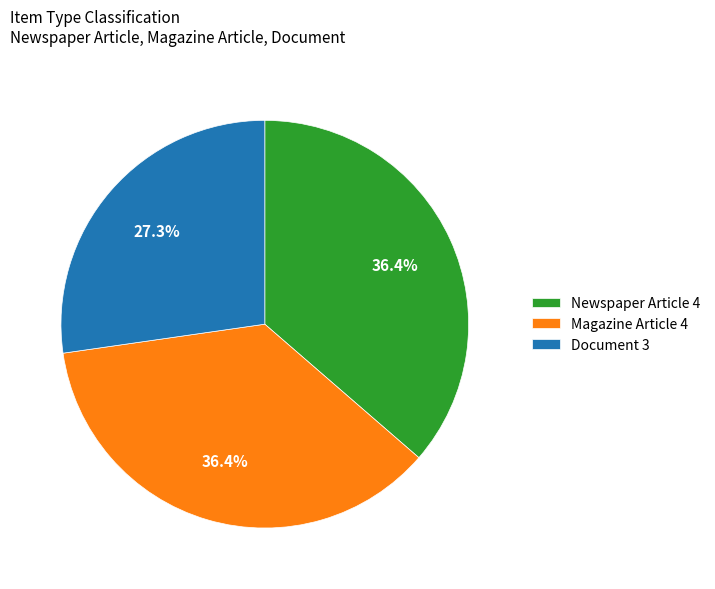

What portion of the pie excludes Magazine Article 4?

63.6%